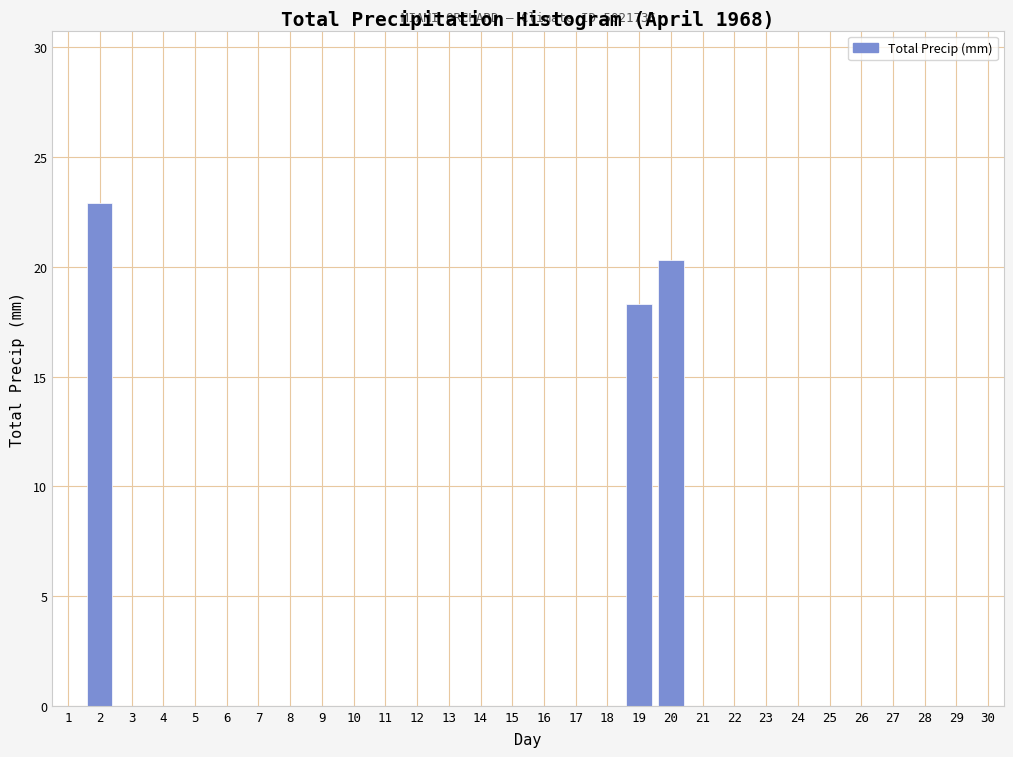

Reading left to right, transcribe all the data shown in this chart.

1=0.0	2=22.9	3=0.0	4=0.0	5=0.0	6=0.0	7=0.0	8=0.0	9=0.0	10=0.0	11=0.0	12=0.0	13=0.0	14=0.0	15=0.0	16=0.0	17=0.0	18=0.0	19=18.3	20=20.3	21=0.0	22=0.0	23=0.0	24=0.0	25=0.0	26=0.0	27=0.0	28=0.0	29=0.0	30=0.0